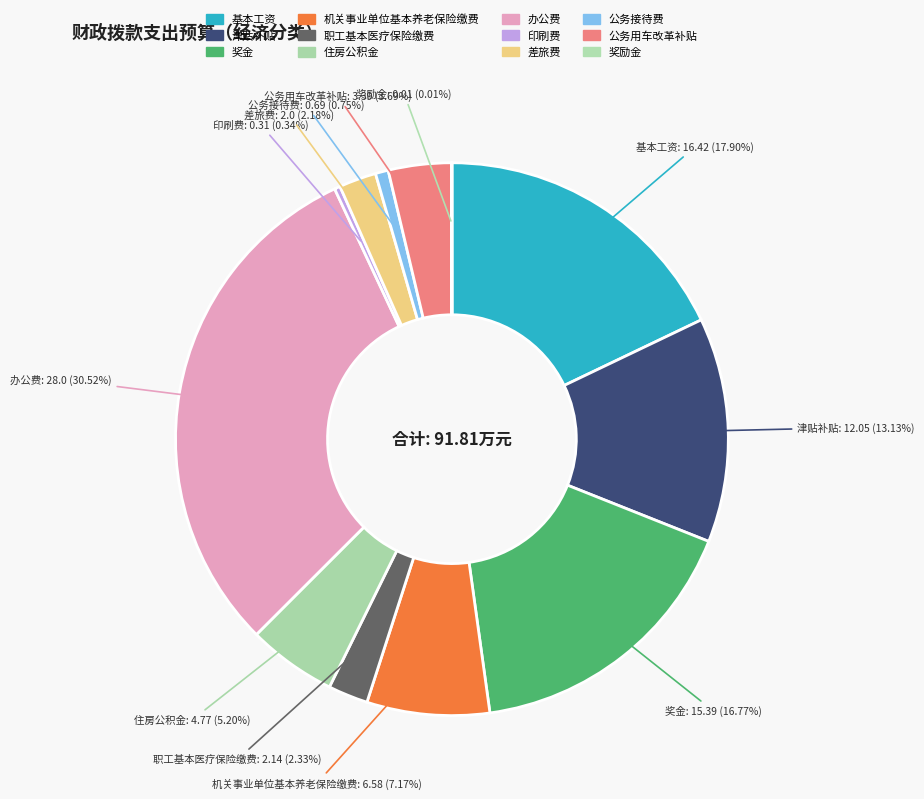

What is the change in value from 津贴补贴 to 奖励金?

-12.0